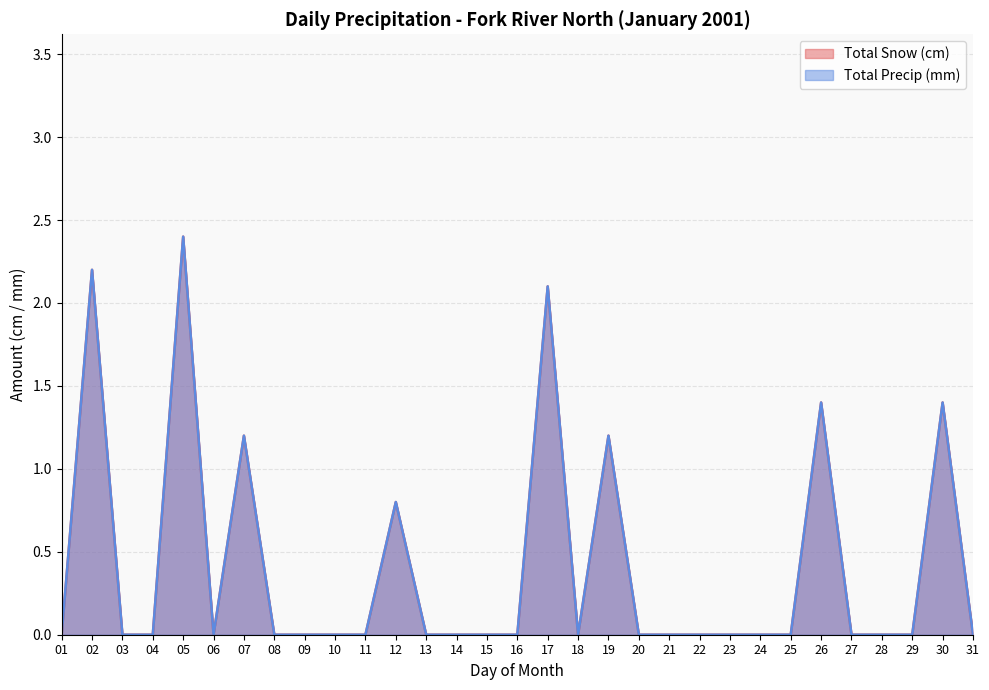

Which has a higher value, 13 or 29?

13